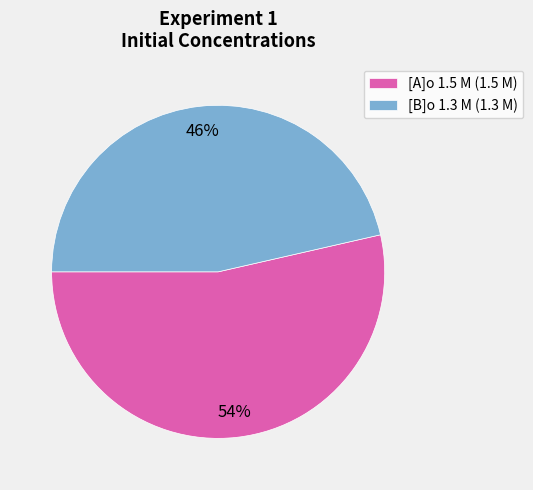

To the nearest percent, what is the average slice percentage?

50%